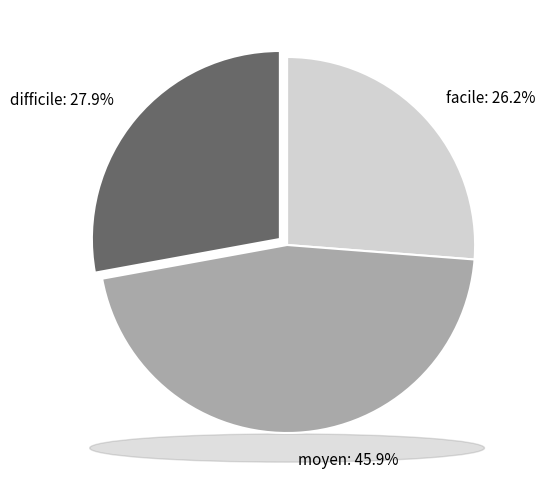

Combined, do difficile and moyen account for over 50%?

Yes